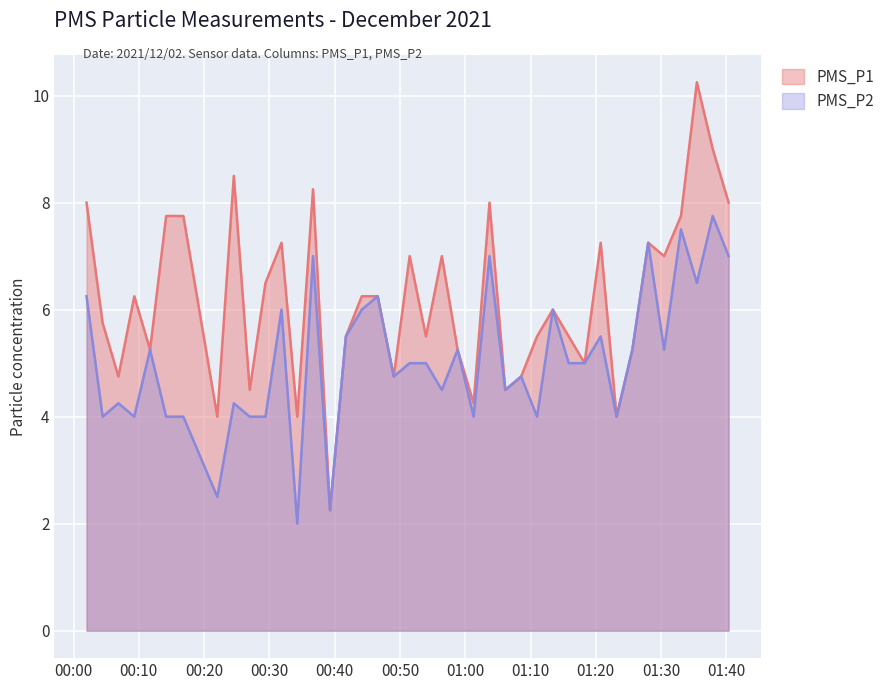

What position from the right is 2021/12/02 00:22:01?

33